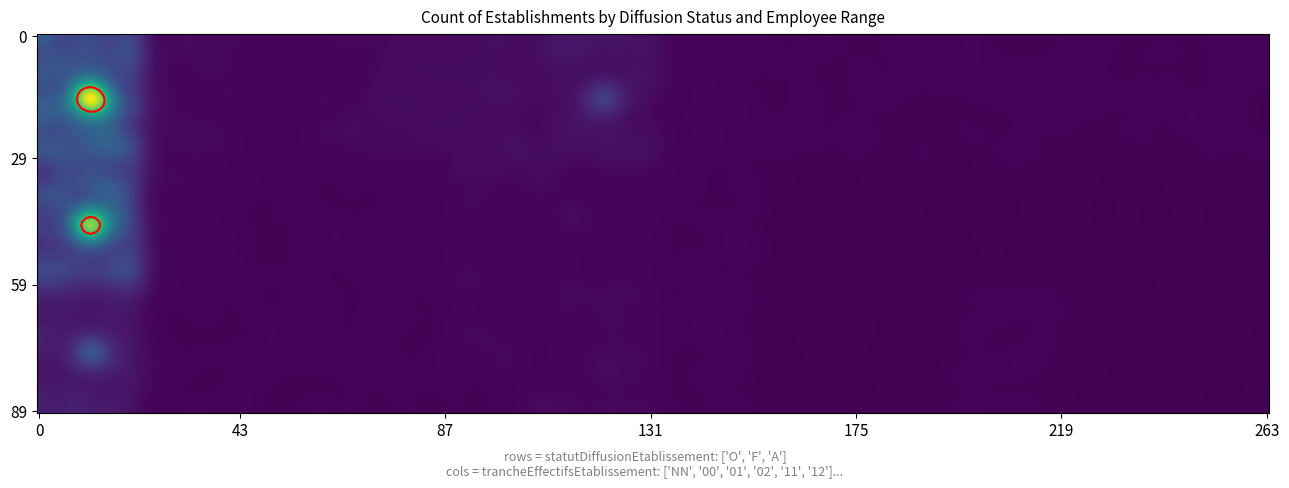

Reading left to right, list all the values displayed in this chart.

45	3	2	4	5	8	2	1	1	1	1	1	38	2	1	1	3	2	1	0	0	0	0	0	12	1	1	1	2	3	1	0	0	1	0	0